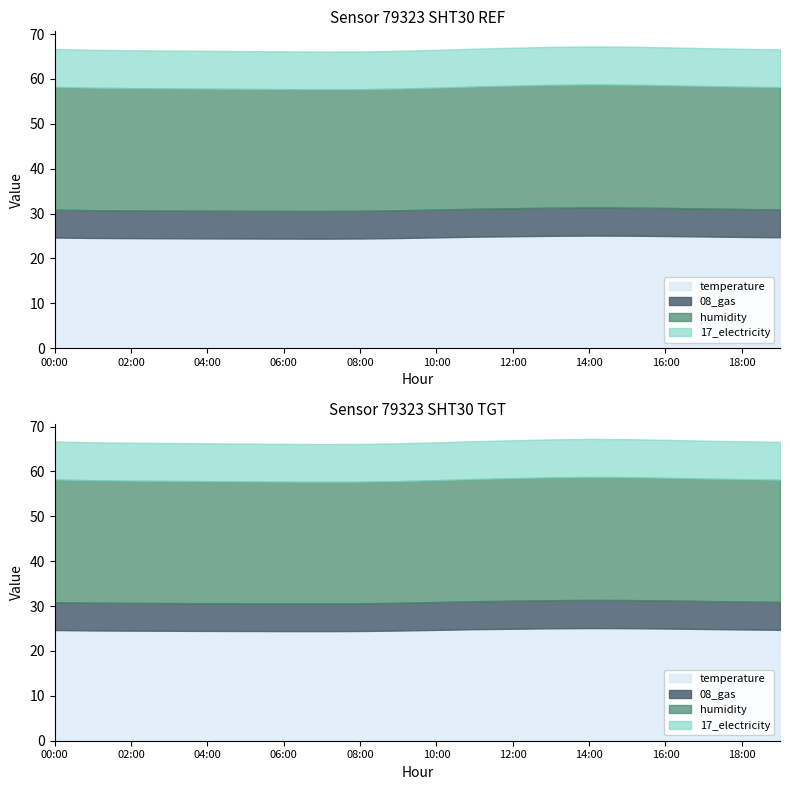

What is the label of the 5th point from the left?

04:00